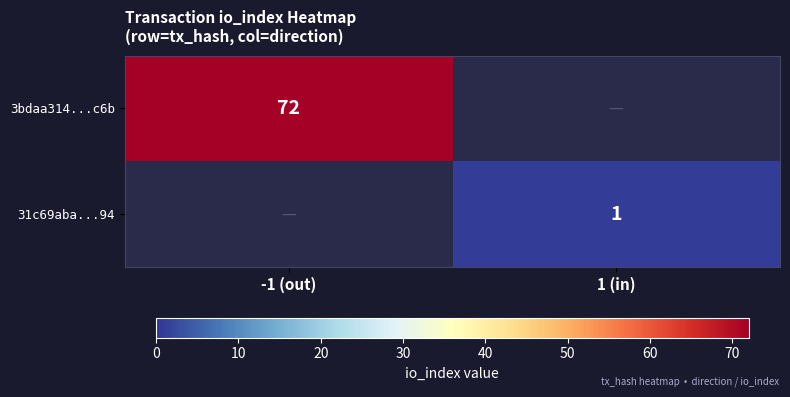

The value of 31c69aba...94 at 1 (in) is 1. True or false?

True